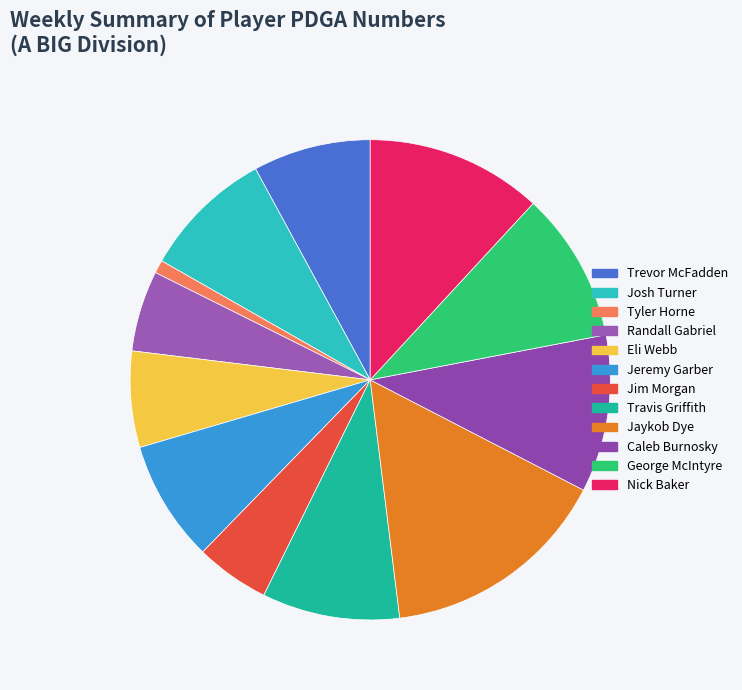

The Jaykob Dye slice represents 4% of the pie. True or false?

False